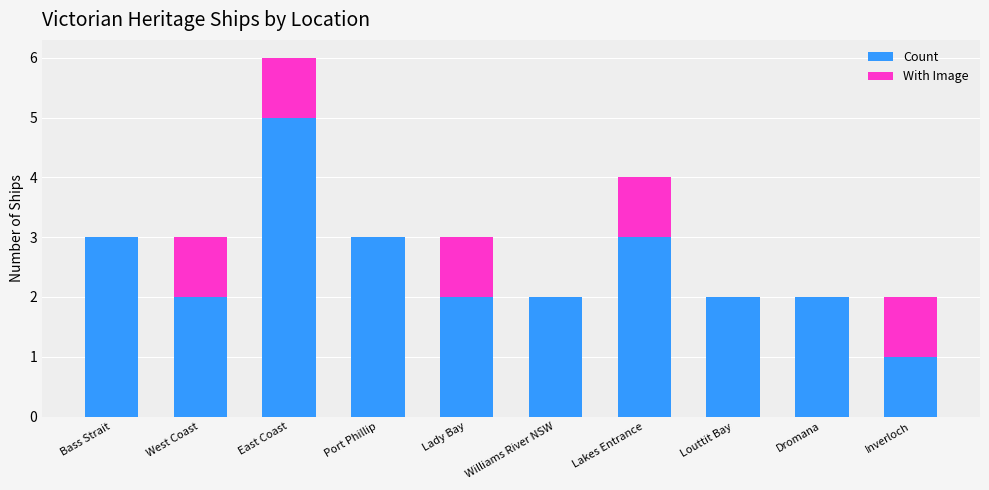

Read the Count value at Port Phillip.

3